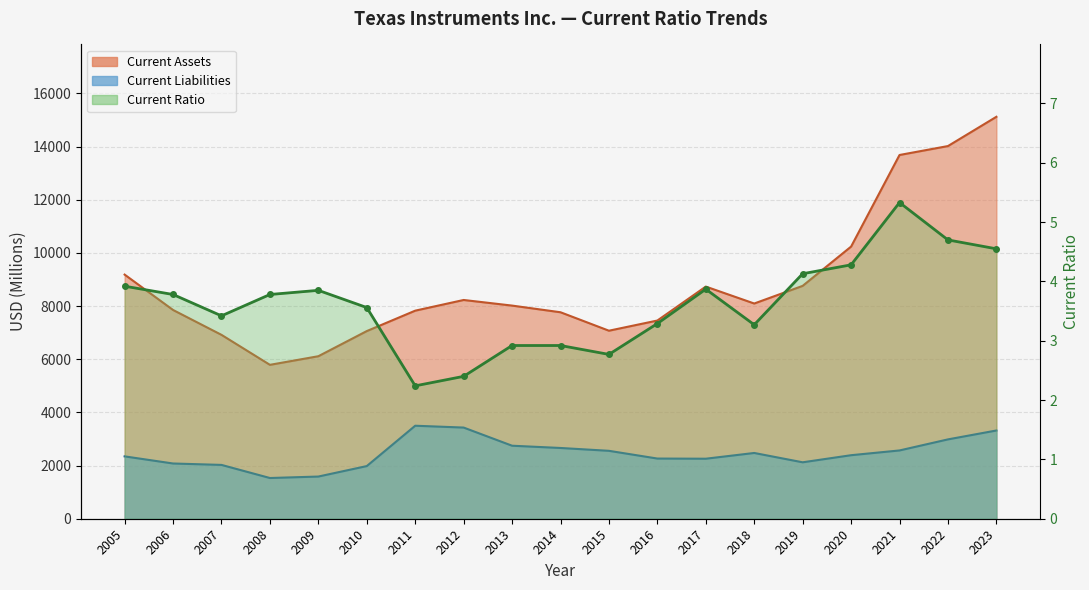

What is the approximate value of Current Liabilities at 2013?

2747.0